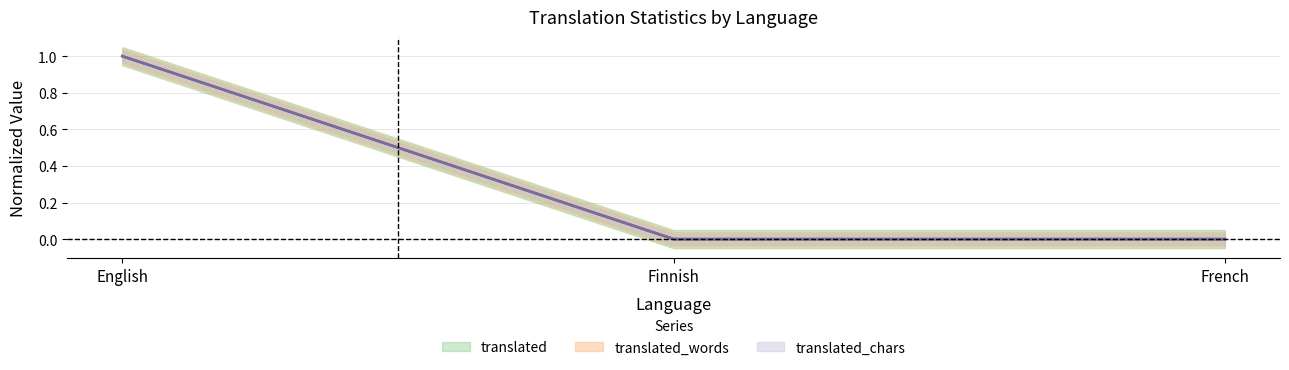

List the labels in order of translated_percent value, largest first.

English, Finnish, French